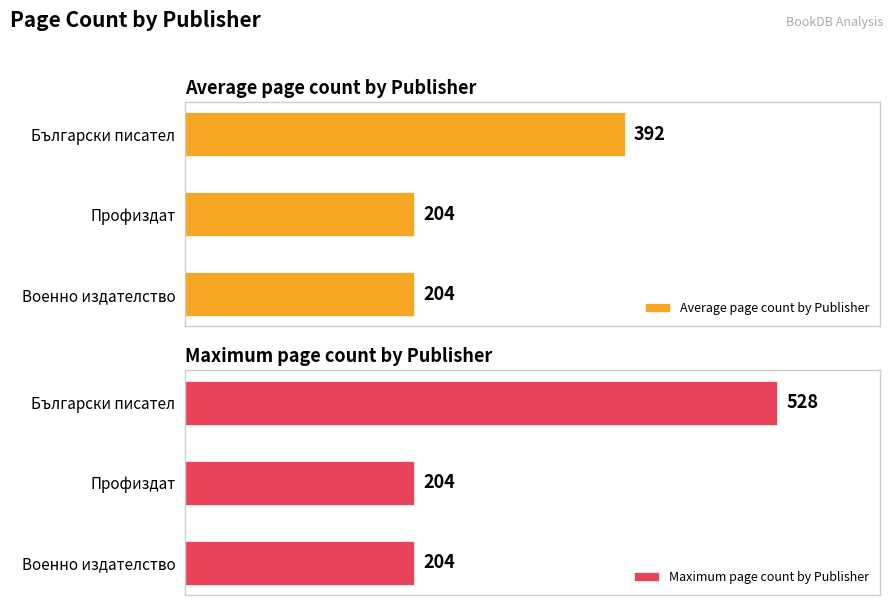

What are all the series names shown in the legend?

Average page count by Publisher, Maximum page count by Publisher